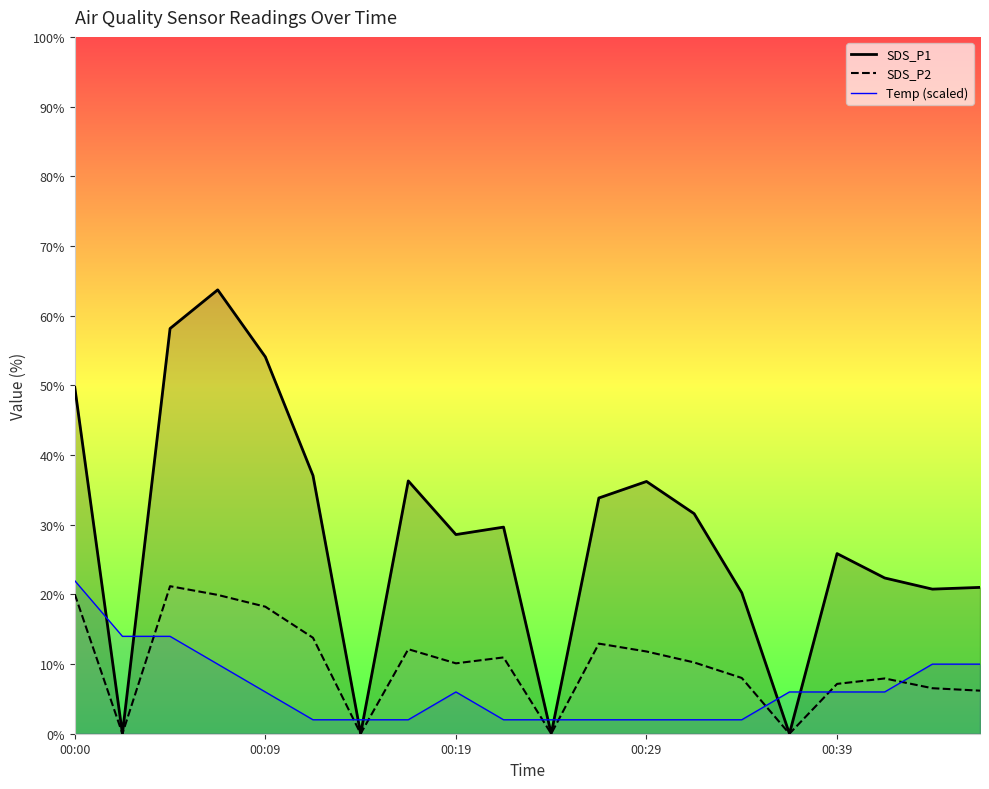

What is the value of the Temp point at the 6th from the left?

2.0